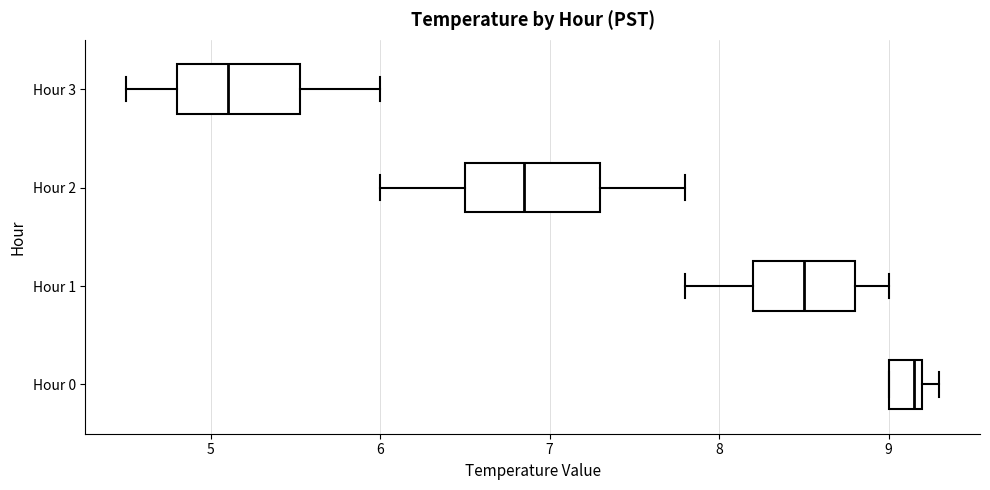

Reading bottom to top, transcribe this box plot: for each box, give where its median line is, the range the box spans, and where its two whiskers end, as read against the x-axis. The values are not printed on the chart, so give them approximately, as read against the axis.

Hour 0: median 9.2 (just left of the box's right edge), box 9.0 to 9.2, whiskers 9.0 to 9.3
Hour 1: median 8.5, box 8.2 to 8.8, whiskers 7.8 to 9.0
Hour 2: median 6.9, box 6.5 to 7.3, whiskers 6.0 to 7.8
Hour 3: median 5.1, box 4.8 to 5.5, whiskers 4.5 to 6.0